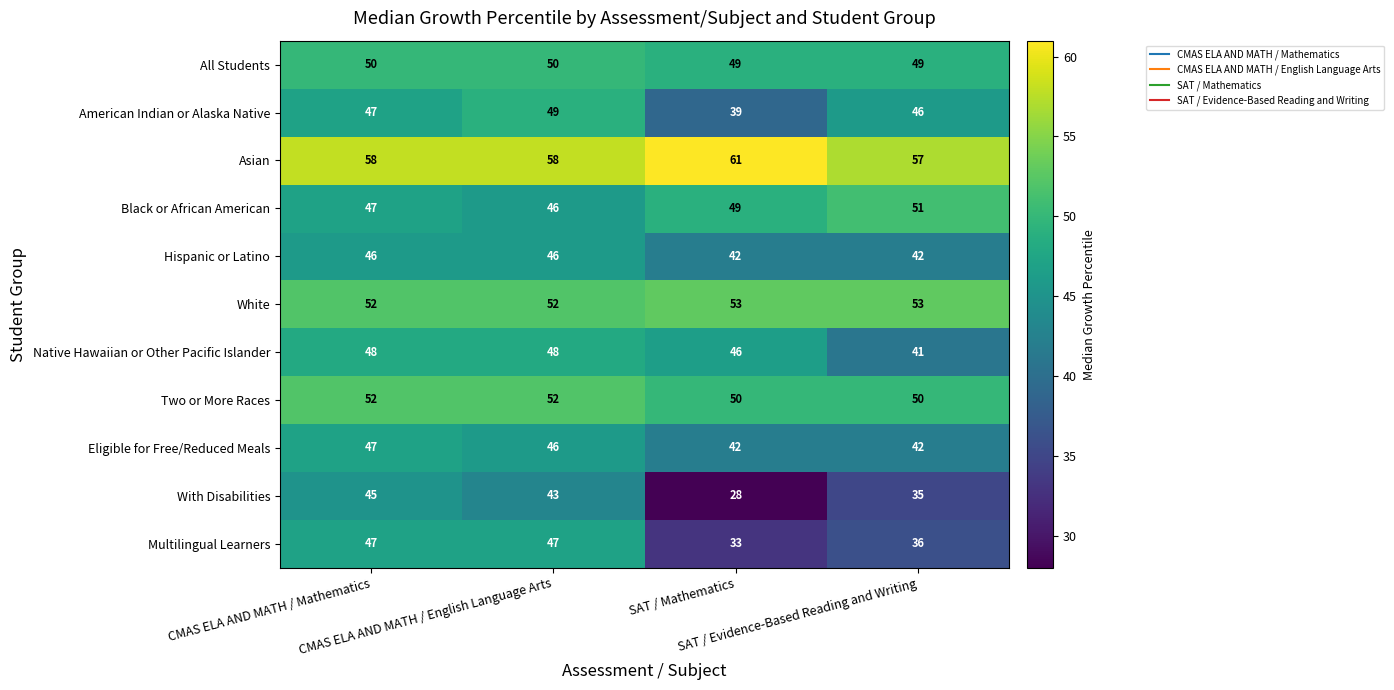

Count the number of data series in this chart.

11